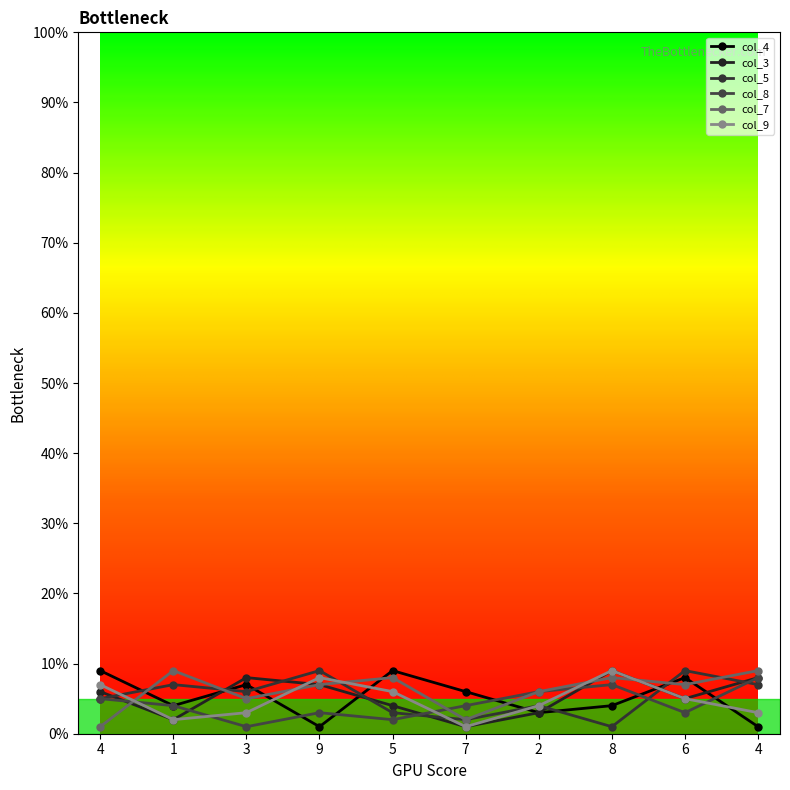

Where is col_5 nearest to the value 5?

4